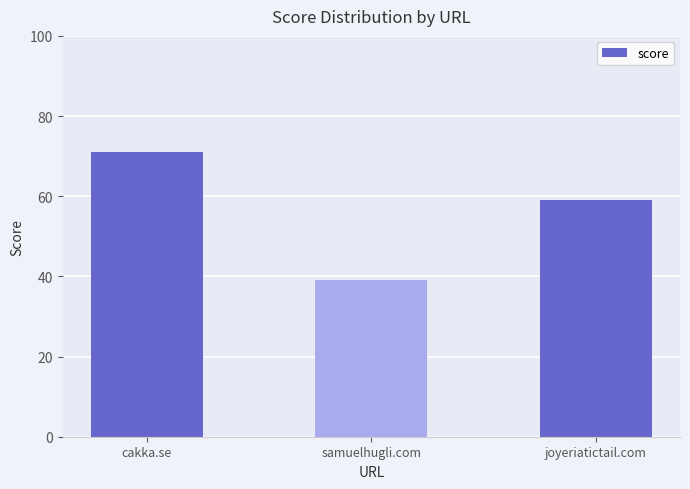

What is the sum of all values?

169